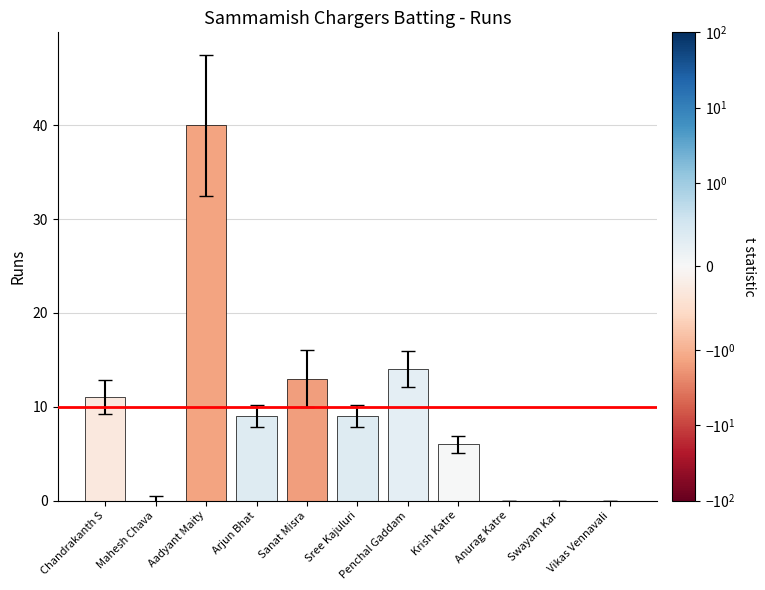

The value at Krish Katre is 3. True or false?

False